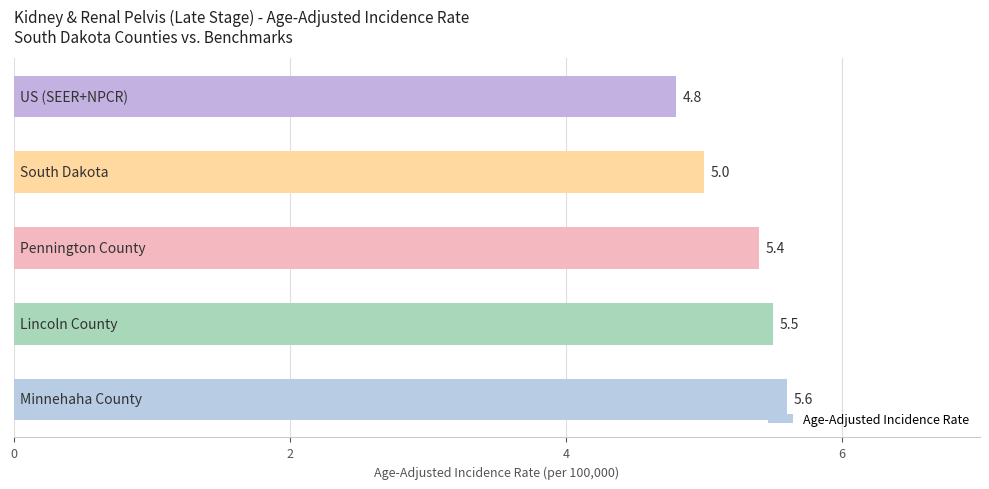

Reading bottom to top, extract all data points from this chart.

5.6	5.5	5.4	5.0	4.8